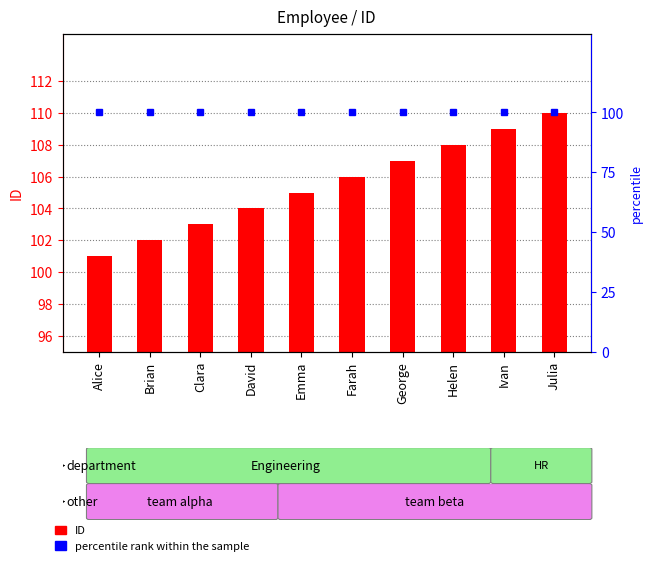

Where does the ID series first go above 106?

George